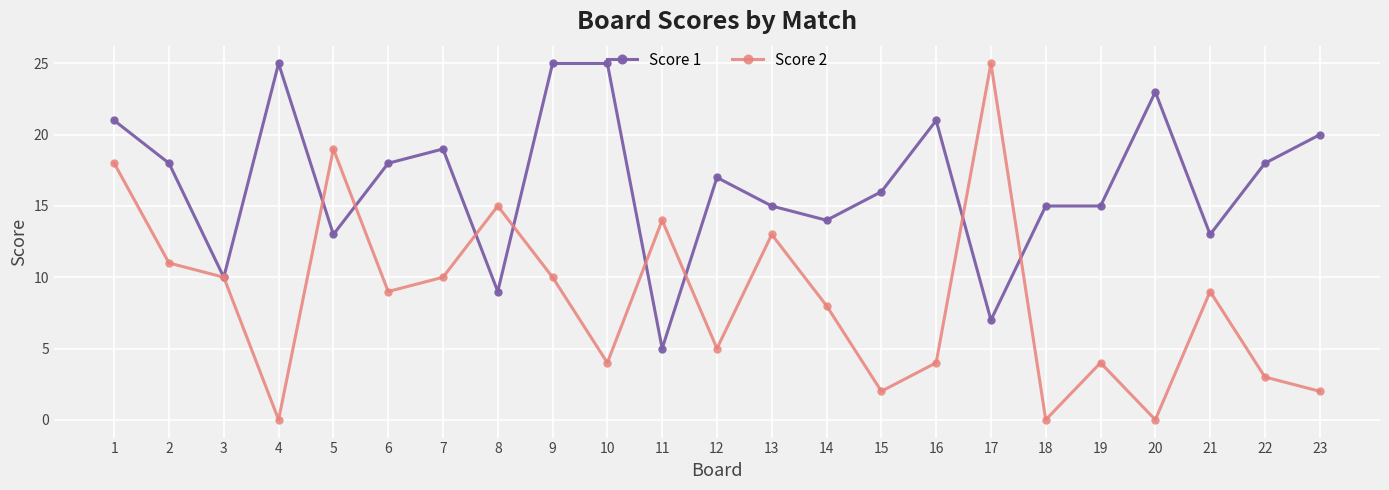

Which series ends up on top after the final intersection of Score 1 and Score 2?

Score 1